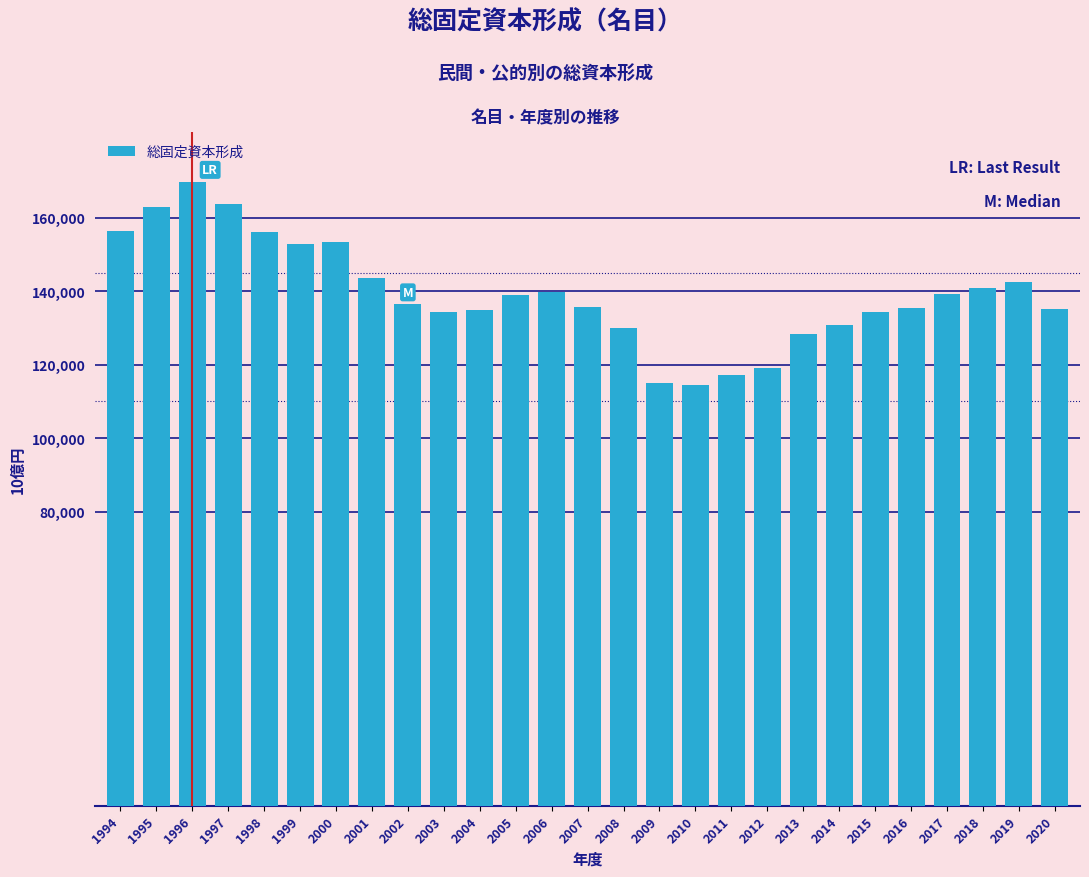

The value at 2007 is 135721.7. True or false?

True